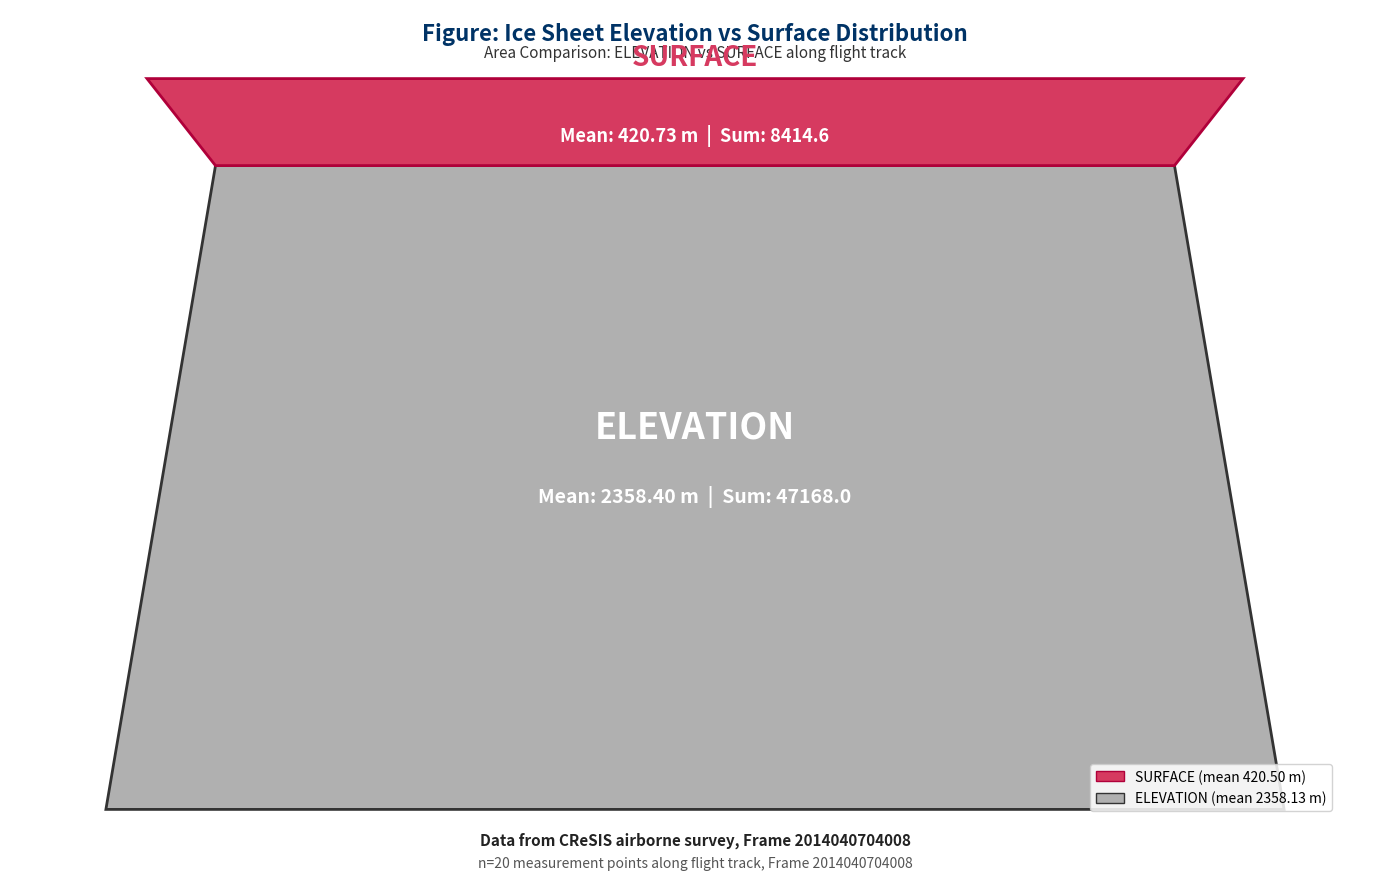

Reading left to right, extract all data points from this chart.

ELEVATION: 2363.1	2362.6	2362.1	2361.6	2361.1	2360.6	2360.1	2359.6	2359.2	2358.7	2358.2	2357.7	2357.2	2356.7	2356.2	2355.7	2355.2	2354.7	2354.2	2353.7
SURFACE: 425.1	423.5	422.4	424.2	423.5	420.7	421.5	422.5	421.2	421.4	420.7	420.1	419.9	418.8	418.3	419.1	418.6	418.1	417.6	417.1